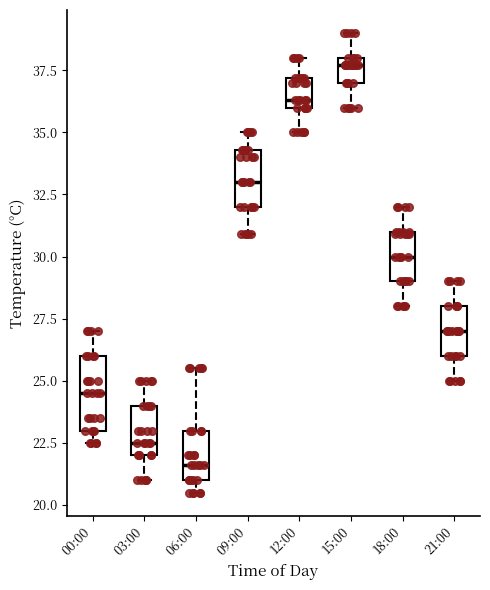

Reading left to right, read every box against the y-axis: the position of its median line, the range the box covers, and the ends of its whiskers. The values are not printed on the chart, so give them approximately, as read against the axis.

00:00: median 24.5, box 23.0 to 26.0, whiskers 22.5 to 27.0
03:00: median 22.5, box 22.0 to 24.0, whiskers 21.0 to 25.0
06:00: median 21.5, box 21.0 to 23.0, whiskers 20.5 to 25.5
09:00: median 33.0, box 32.0 to 34.5, whiskers 31.0 to 35.0
12:00: median 36.5, box 36.0 to 37.0, whiskers 35.0 to 38.0
15:00: median 37.5, box 37.0 to 38.0, whiskers 36.0 to 39.0
18:00: median 30.0, box 29.0 to 31.0, whiskers 28.0 to 32.0
21:00: median 27.0, box 26.0 to 28.0, whiskers 25.0 to 29.0